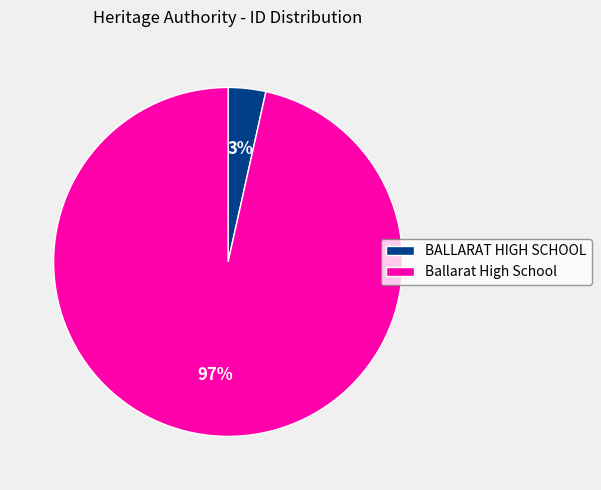

Is it true that Ballarat High School is 83% of the pie?

False